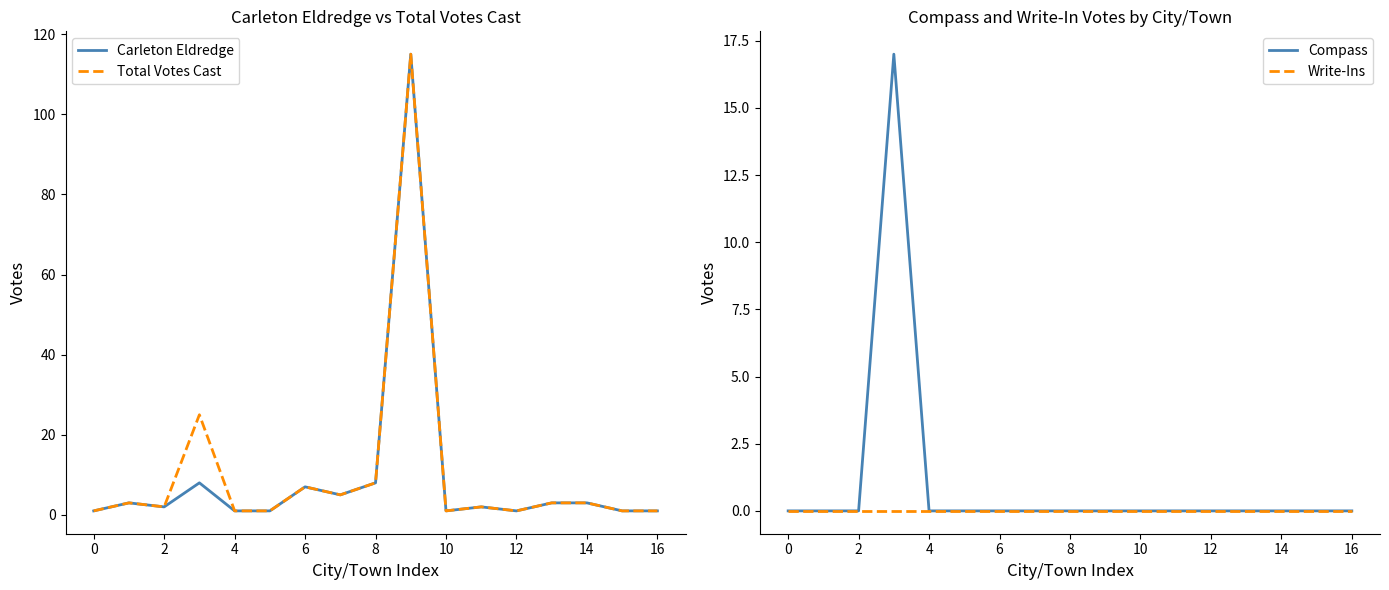

True or false: Carleton Eldredge has a value of 162 at 16.

False